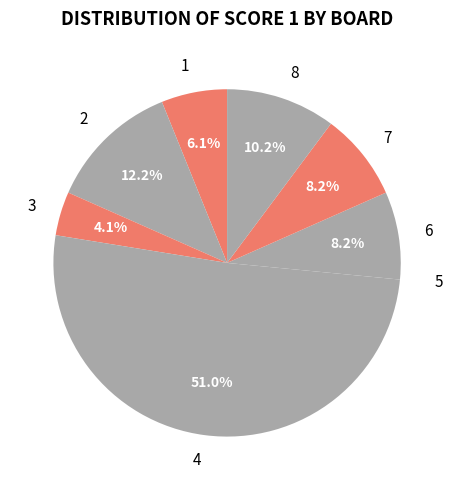

What percentage is NOT represented by 2?

87.8%